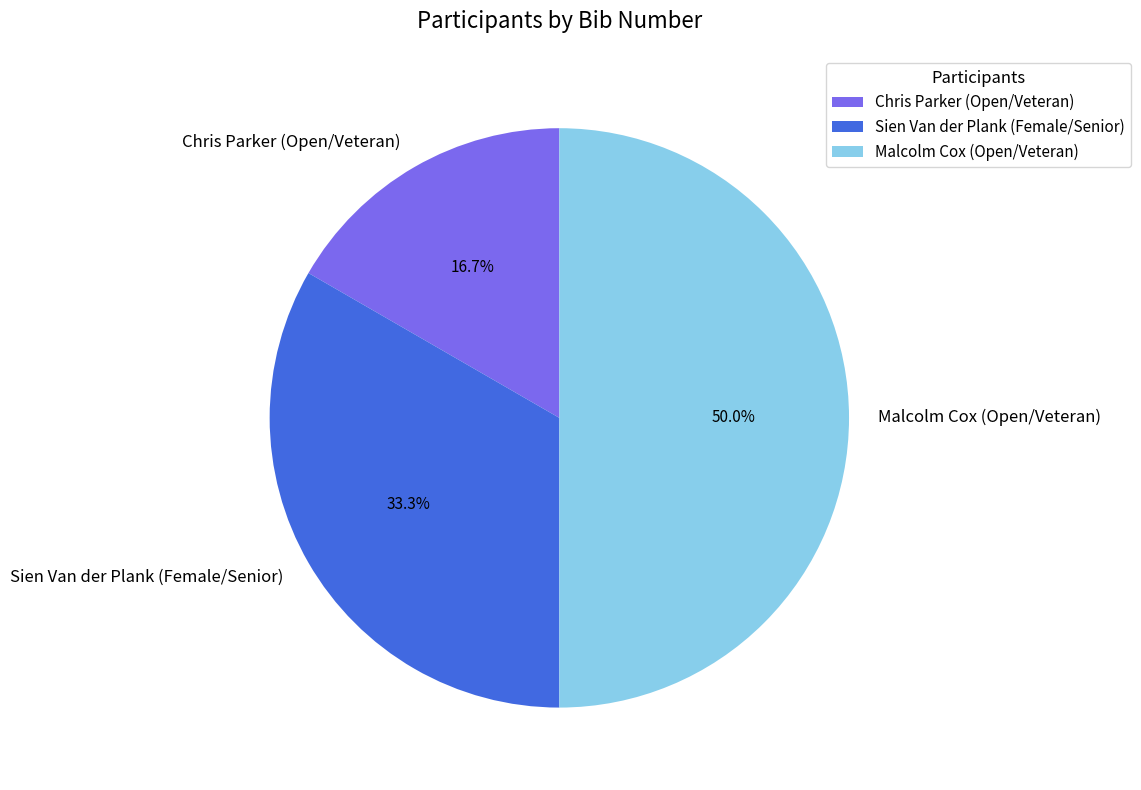

To the nearest percent, what is the difference between the largest and smallest slice percentages?

33%